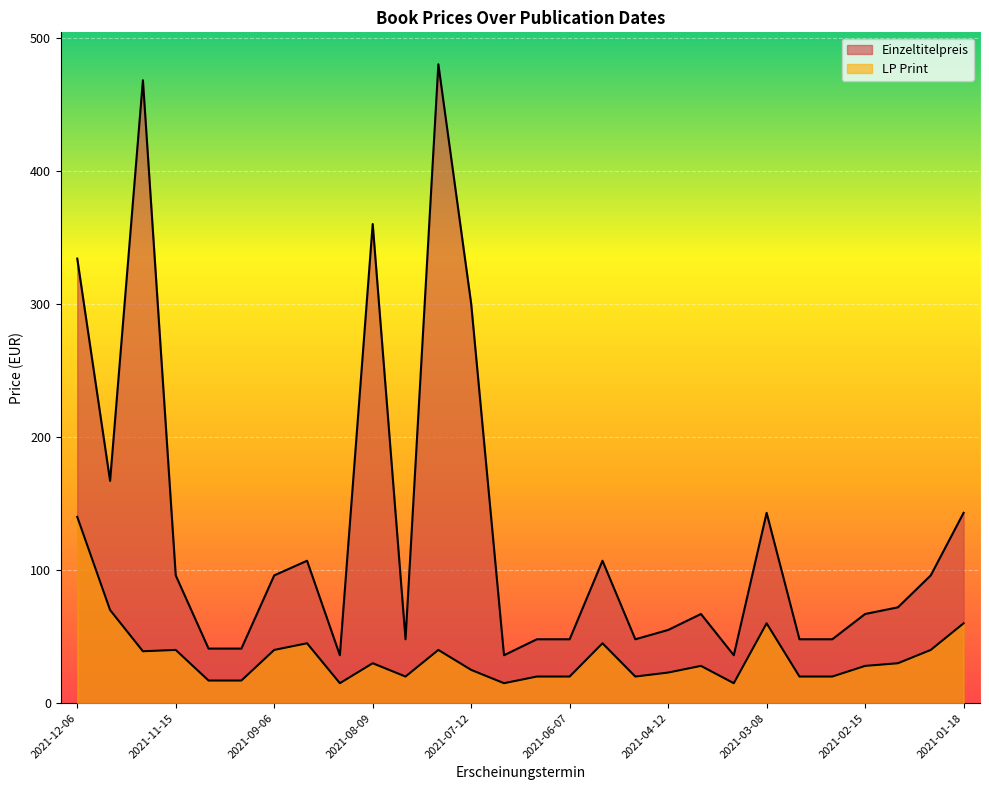

How many lines are shown in the chart?

2